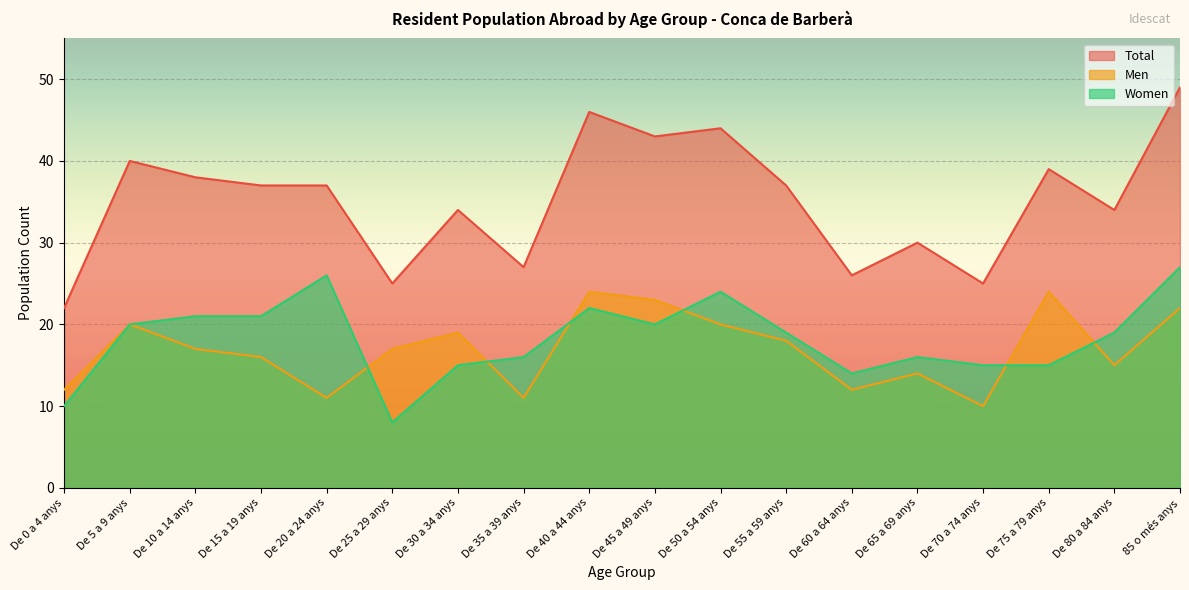

What is the lowest value of the Total series?

22